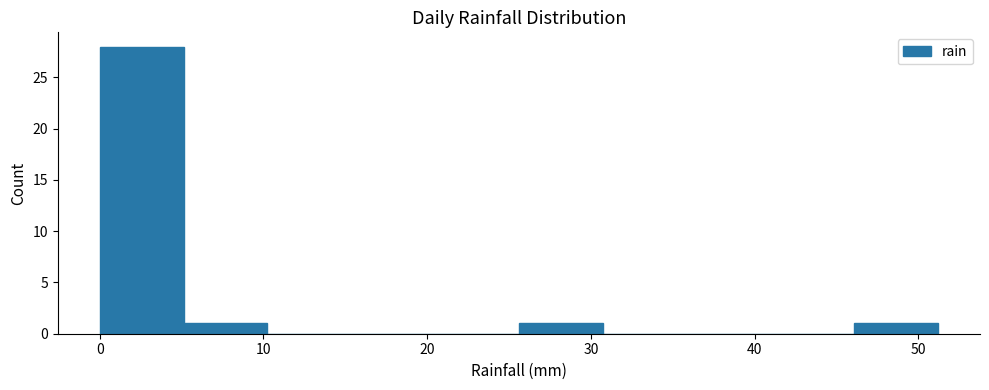

Reading left to right, transcribe this chart: for each bar, give the range it covers on the x-axis and its height. Neither the bar edges nor the heights are printed on the chart, so give them approximately, as read against the axes.

0 to 5: 28
5 to 10: 1
10 to 15: 0
15 to 20: 0
20 to 26: 0
26 to 31: 1
31 to 36: 0
36 to 41: 0
41 to 46: 0
46 to 51: 1